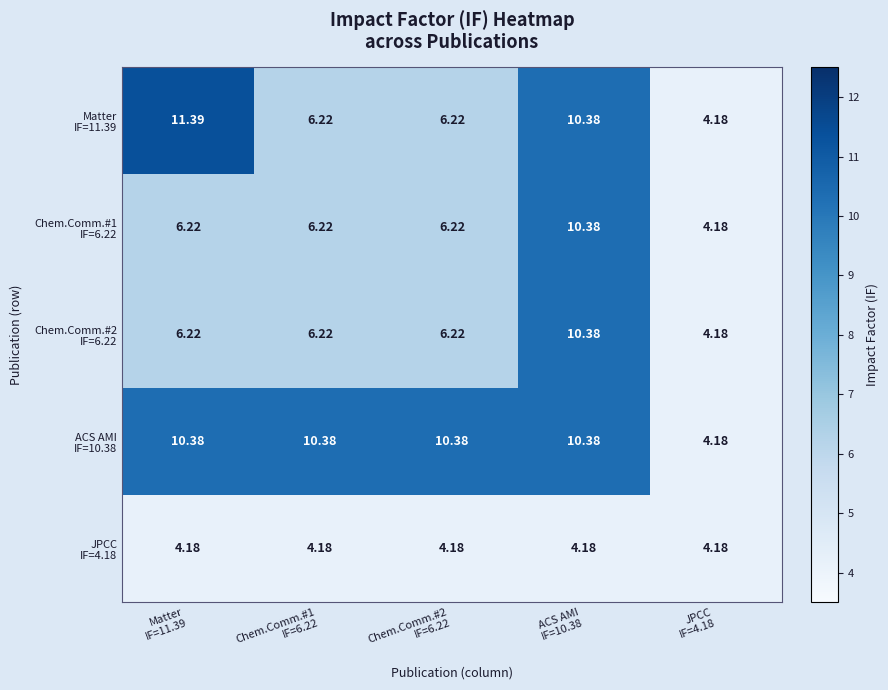

Which series has the widest spread of values?

Matter IF=11.39